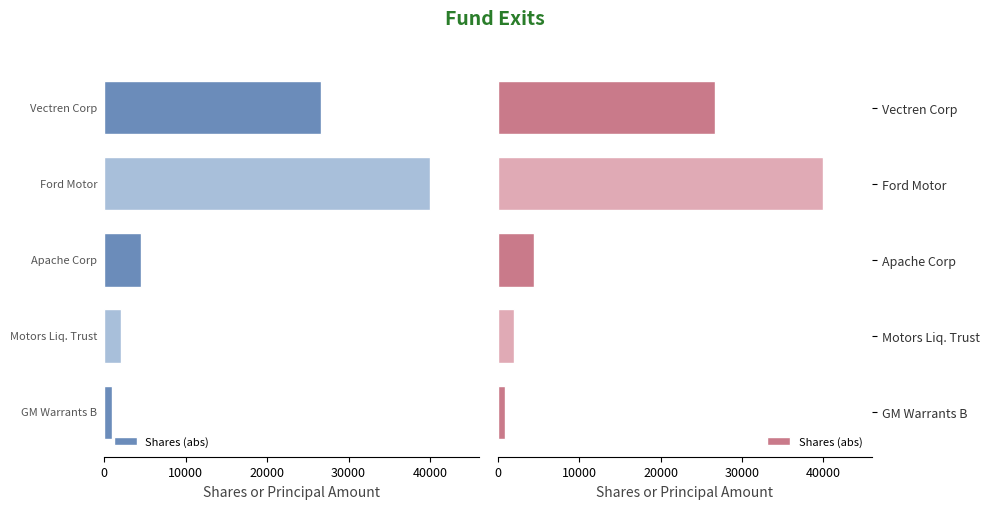

What is the change in value from Ford Motor to Vectren Corp?

-13342